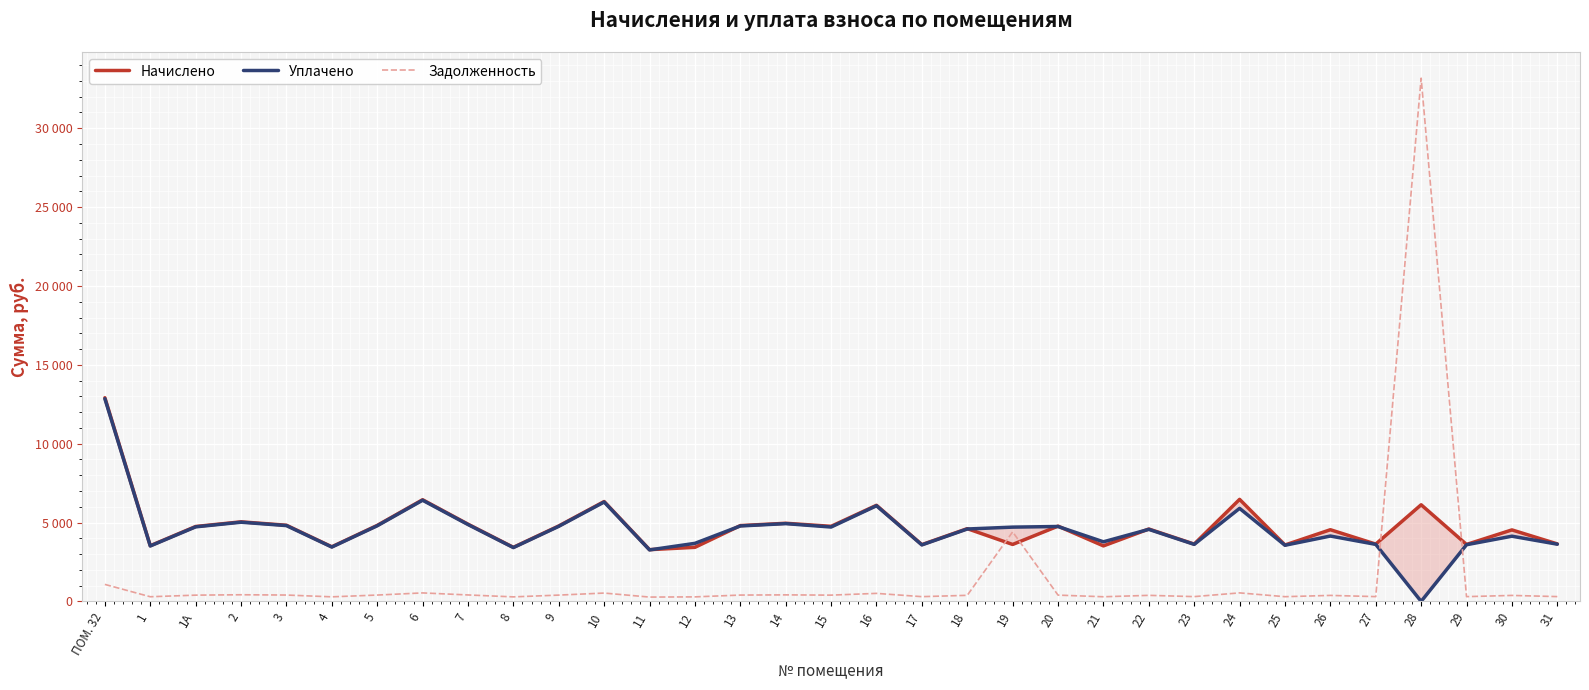

True or false: Задолженность and Уплачено intersect in this chart.

True